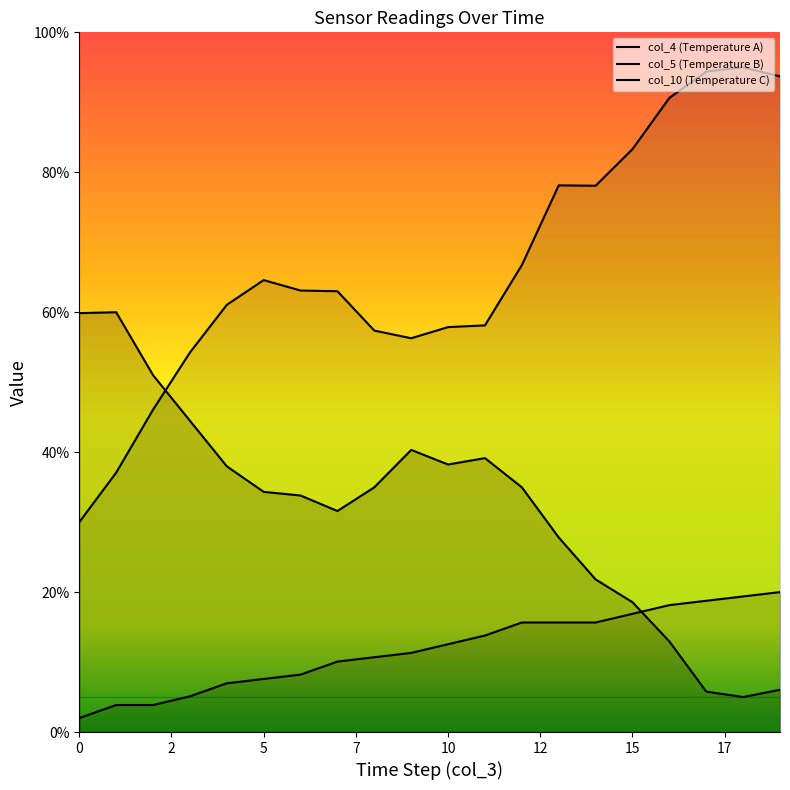

What is the value of the col_5 point at the 4th from the left?

54.2